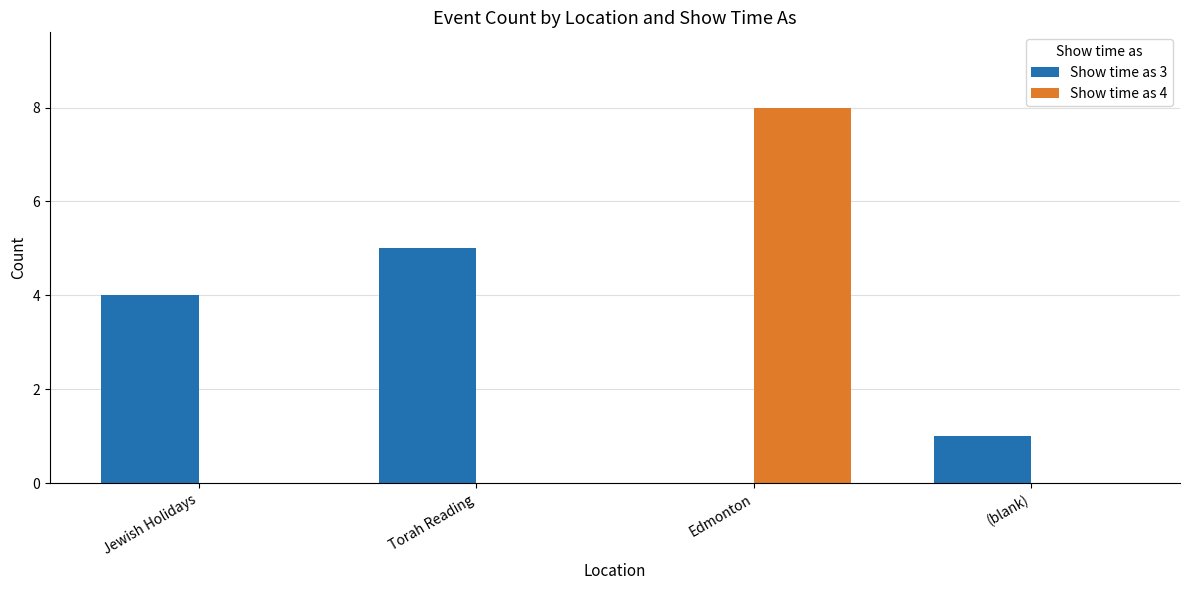

Reading left to right, what are all the values shown in this chart?

Show time as 3: Jewish Holidays=4	Torah Reading=5	Edmonton=0	(blank)=1
Show time as 4: Jewish Holidays=0	Torah Reading=0	Edmonton=8	(blank)=0